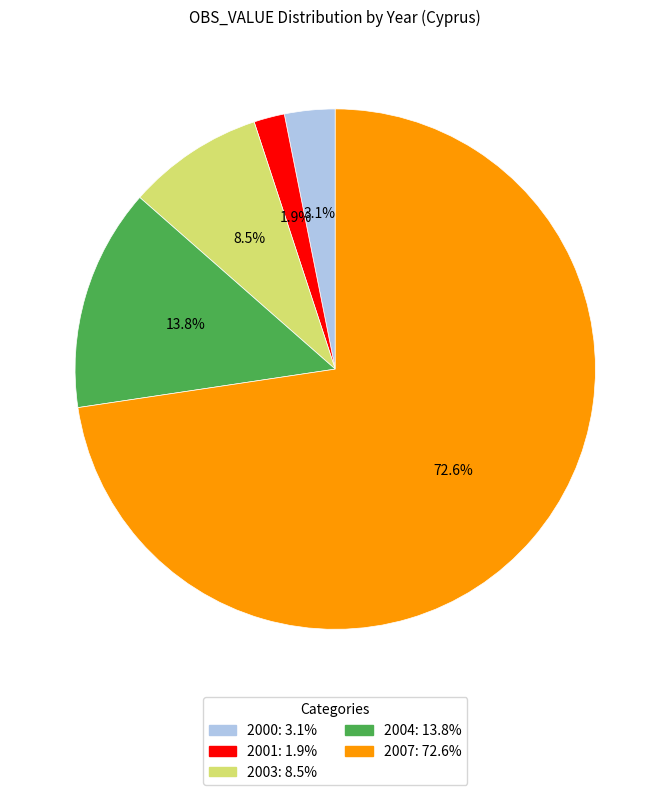

How many segments does this pie chart have?

5